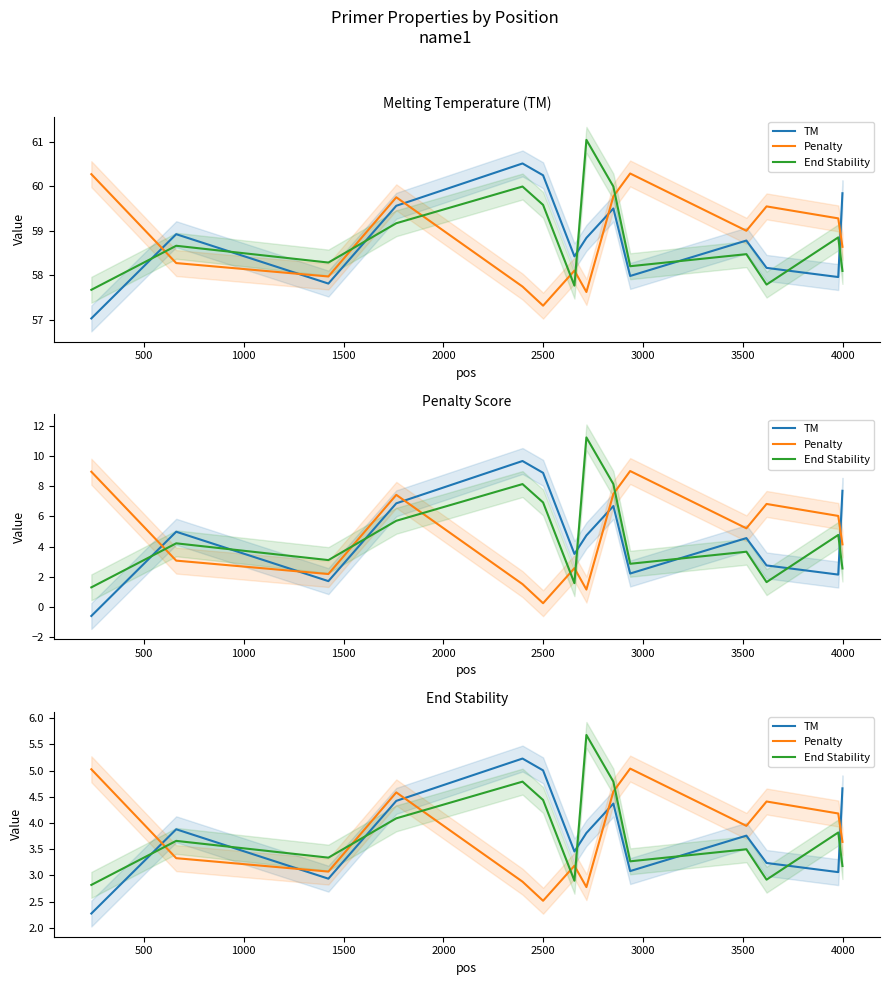

Which series has the largest total across all categories?

Penalty